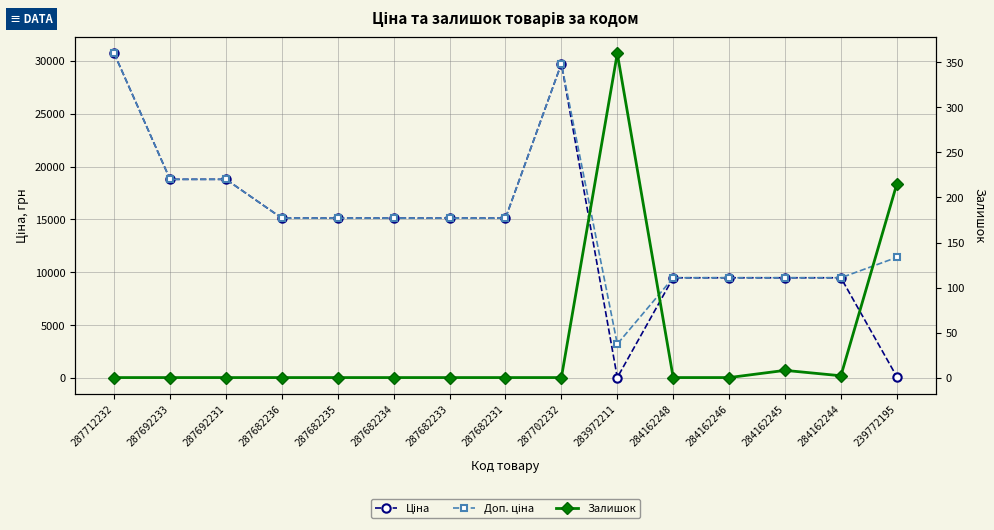

True or false: Доп. ціна and Залишок intersect in this chart.

False